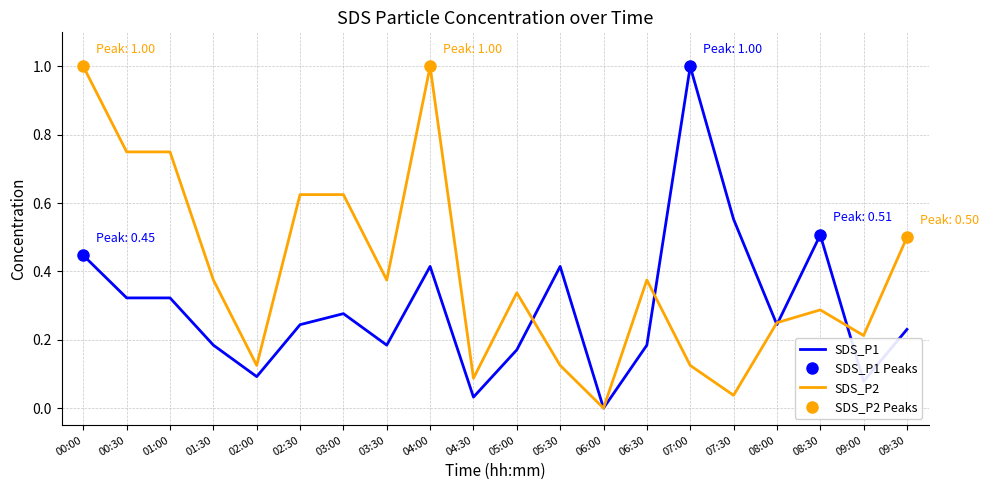

Which series has the largest total across all categories?

SDS_P2